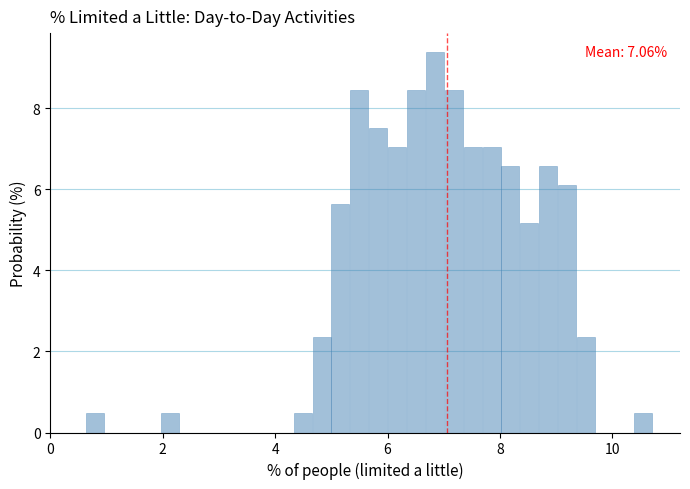

Read against the x-axis, roughly where is the centre of the tallest bar?

6.8